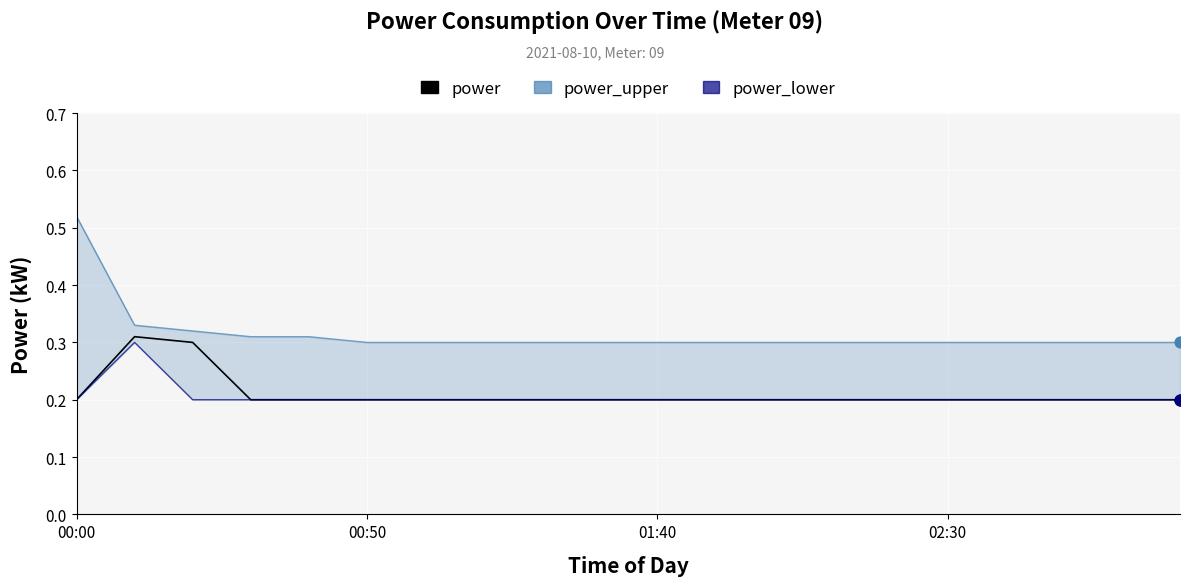

Which series has the largest total across all categories?

power_upper